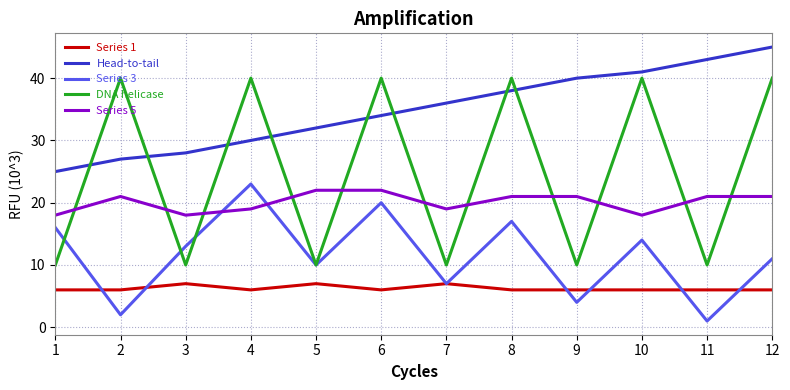

The value of Head-to-tail at 12 is 45. True or false?

True